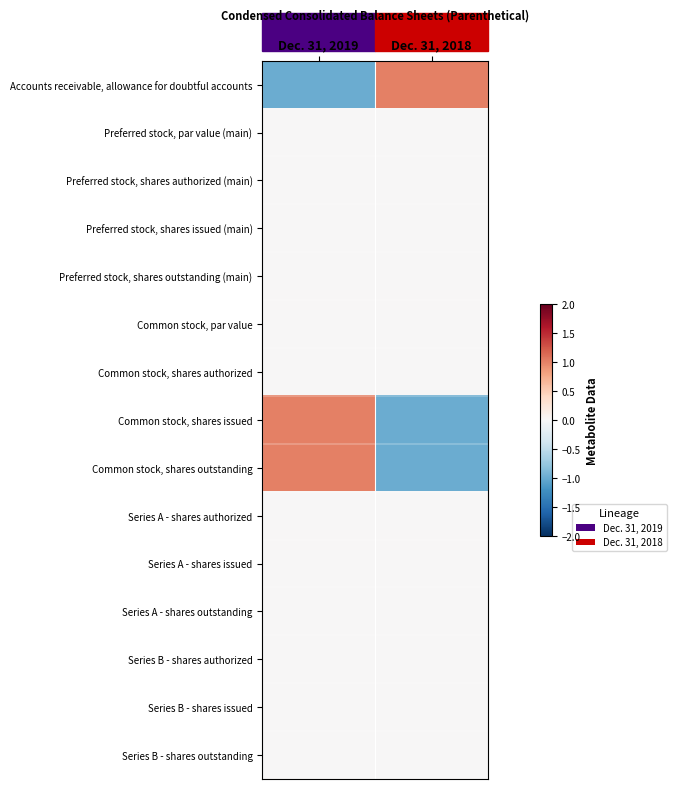

How many categories are shown in the chart?

2